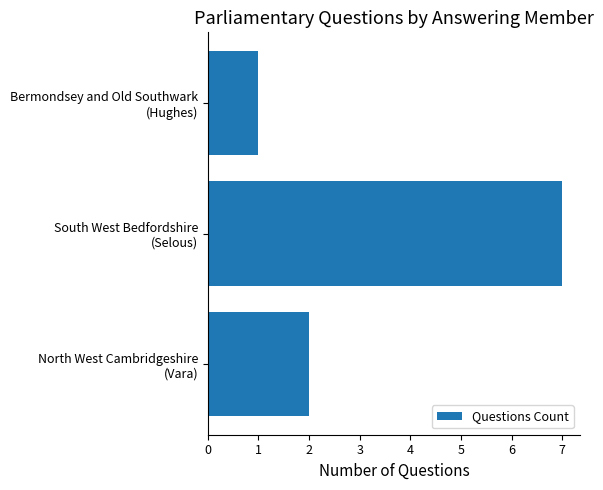

What is the sum of all values?

10